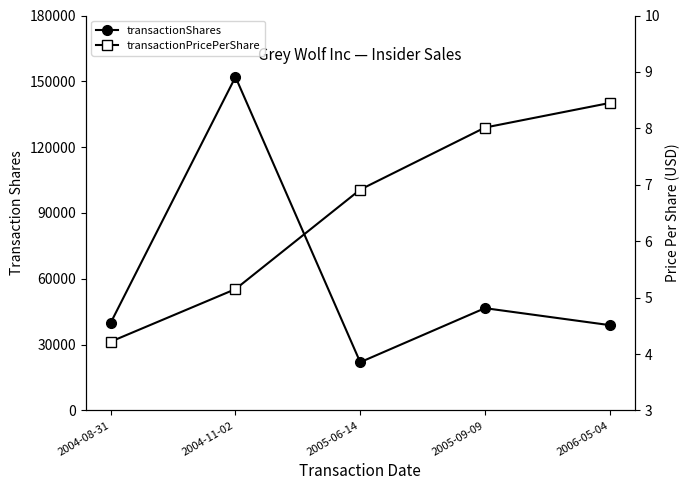

What is the sum of all transactionShares values?

299542.0